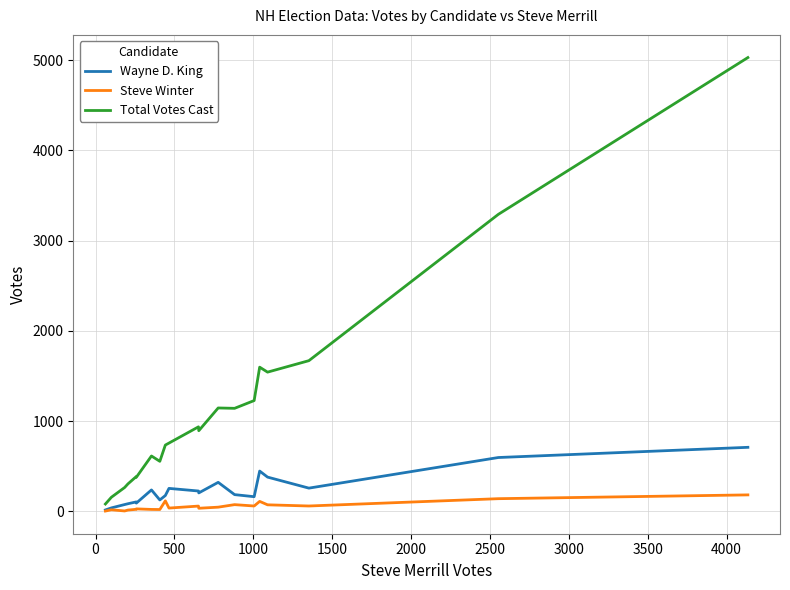

At how many categories does at least one series exceed 1343?

5